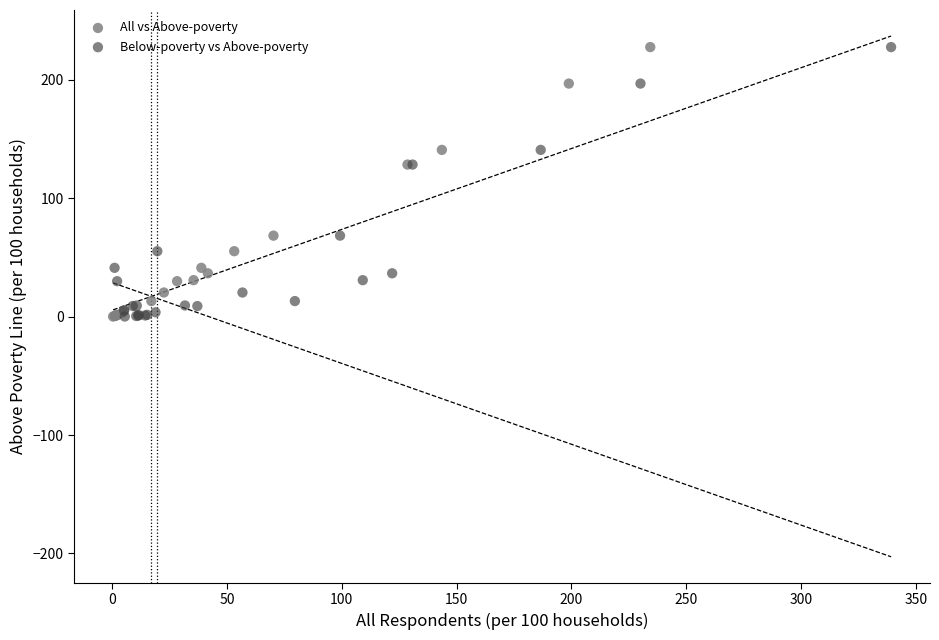

What are all the series names shown in the legend?

All vs Above-poverty, Below-poverty vs Above-poverty